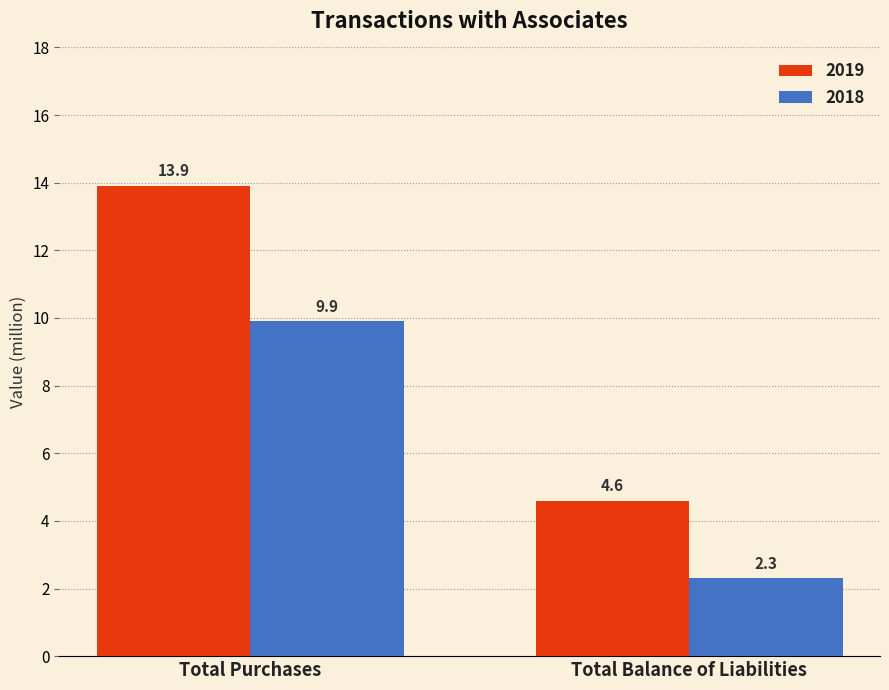

Between Total Purchases and Total Balance of Liabilities, which series saw the biggest shift?

2019